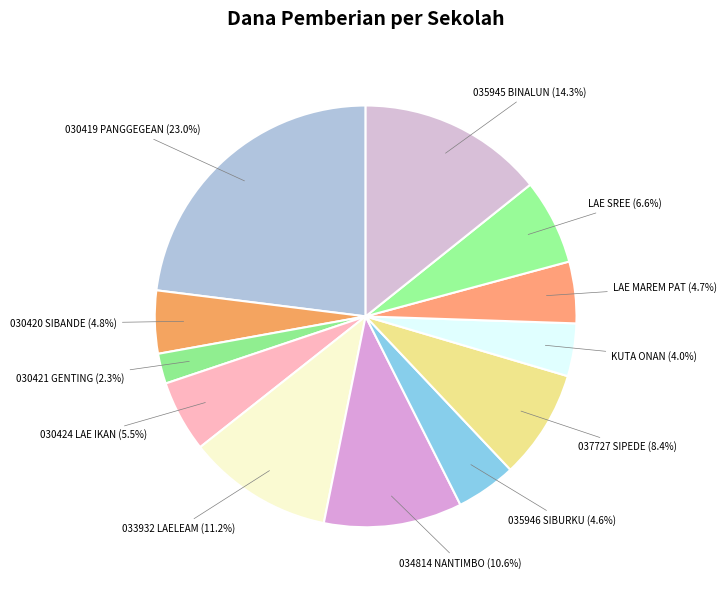

Rank the categories by value from lowest to highest.

SD NEGERI 030421 GENTING, SD NEGERI KUTA ONAN, SD NEGERI 035946 SIBURKU, SD NEGERI LAE MAREMPAT, SD NEGERI 030420 SIBANDE, SD NEGERI 030424 LAE IKAN, SD NEGERI LAE SREE, SD NEGERI 037727 SIPEDE, SD NEGERI 034814 NANTIMBO, SD NEGERI 033932 LAELEAM, SD NEGERI NO. 035945 BINALUN, SD NEGERI 030419 PANGGEGEAN